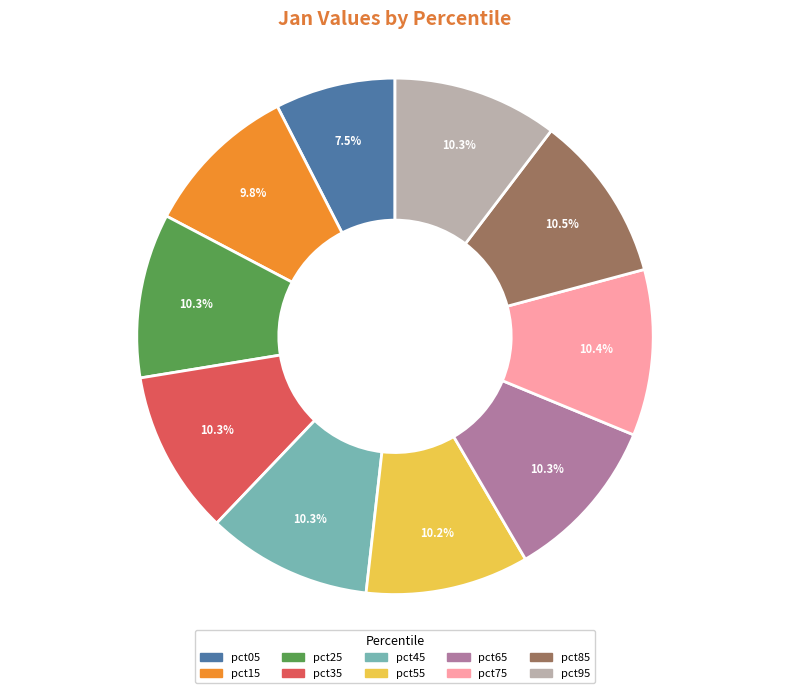

What is the ratio of the value at pct35 to the value at pct05?

1.4